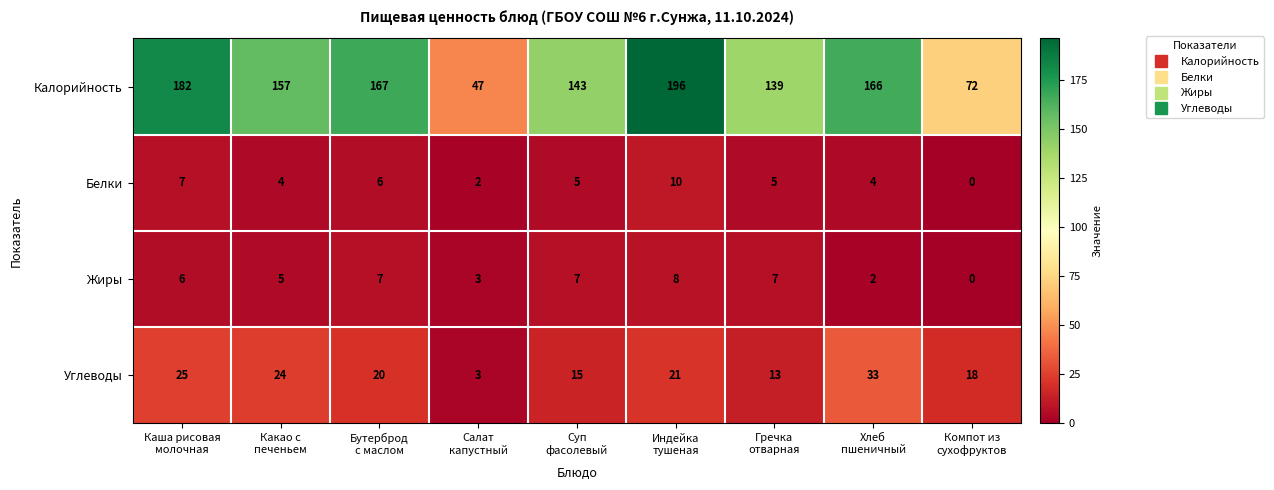

What is the sum of all Углеводы values?

172